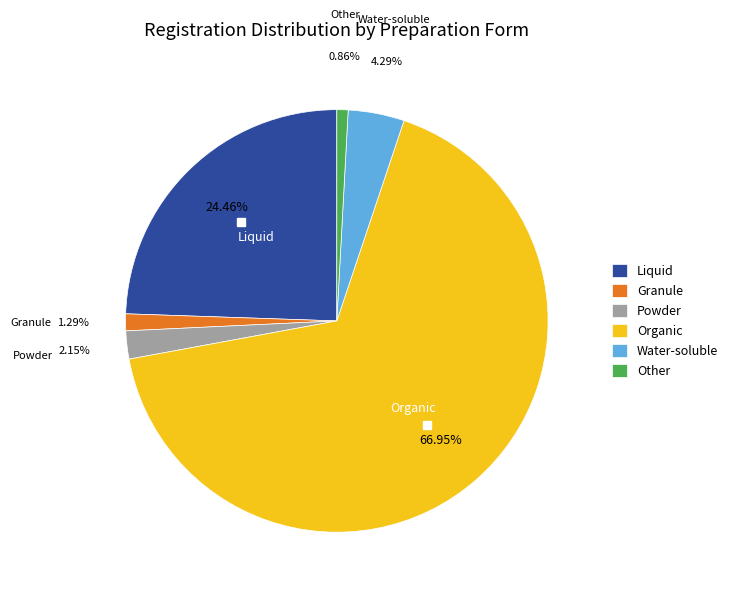

What percentage is the Other slice, to the nearest percent?

1%